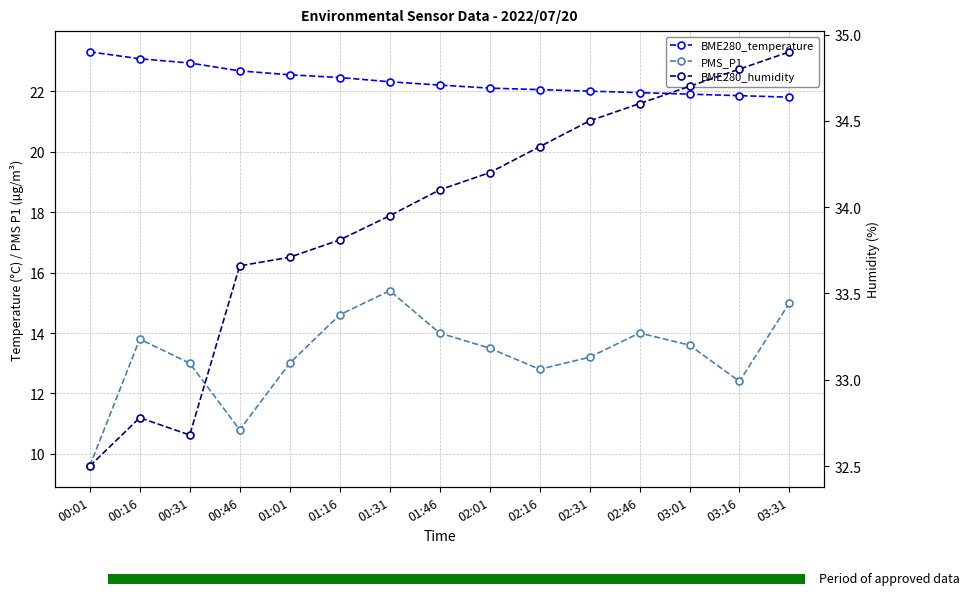

List the series in order of their overall mean, highest first.

BME280_humidity, BME280_temperature, PMS_P1